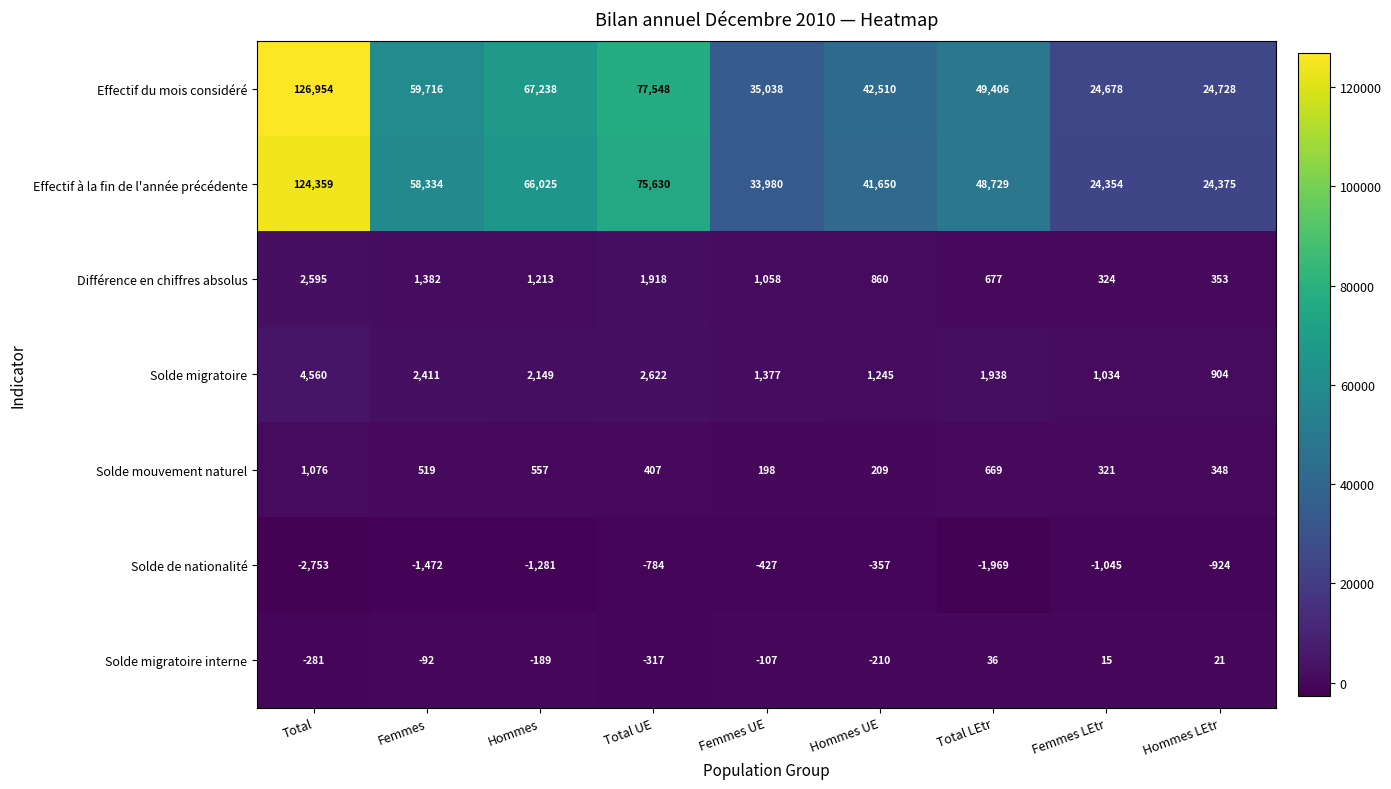

Between Hommes and Hommes UE, which series saw the biggest shift?

Effectif du mois considéré